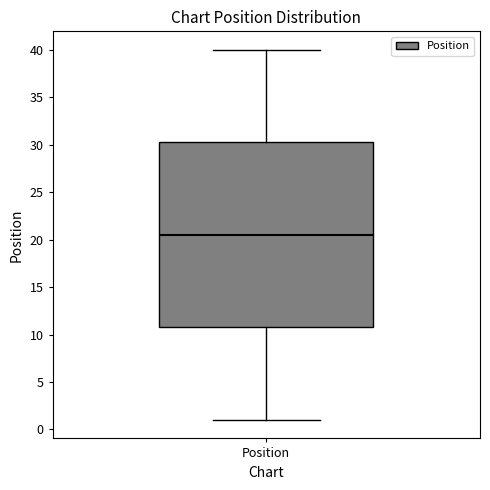

Where does the lower whisker of the box for Position end on the y-axis? The values are not printed on the chart, so give them approximately, as read against the axis.

1.0